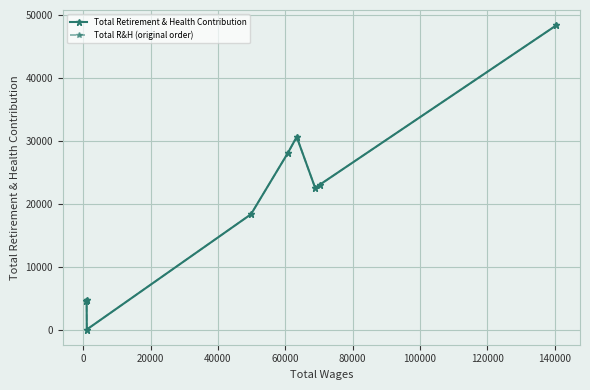

What is the highest value of the Total R&H (original order) series?

48333